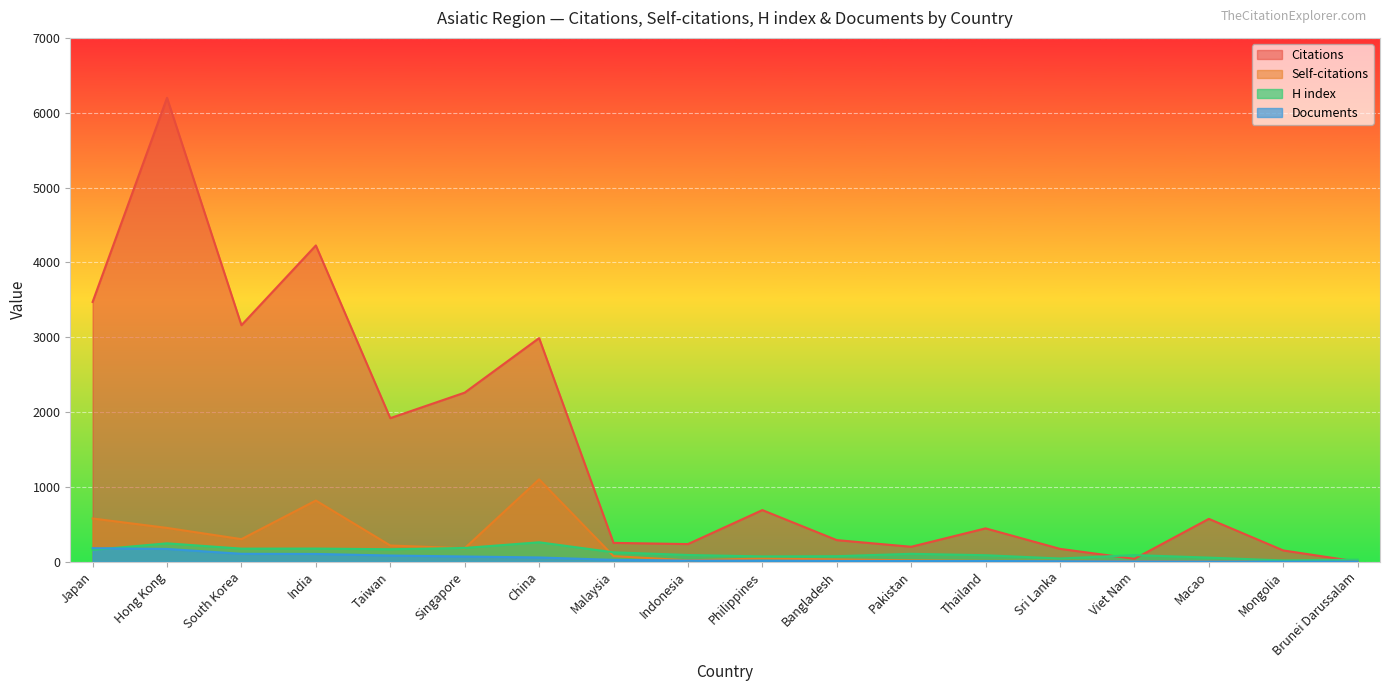

At which category is the sum across all series the highest?

Hong Kong